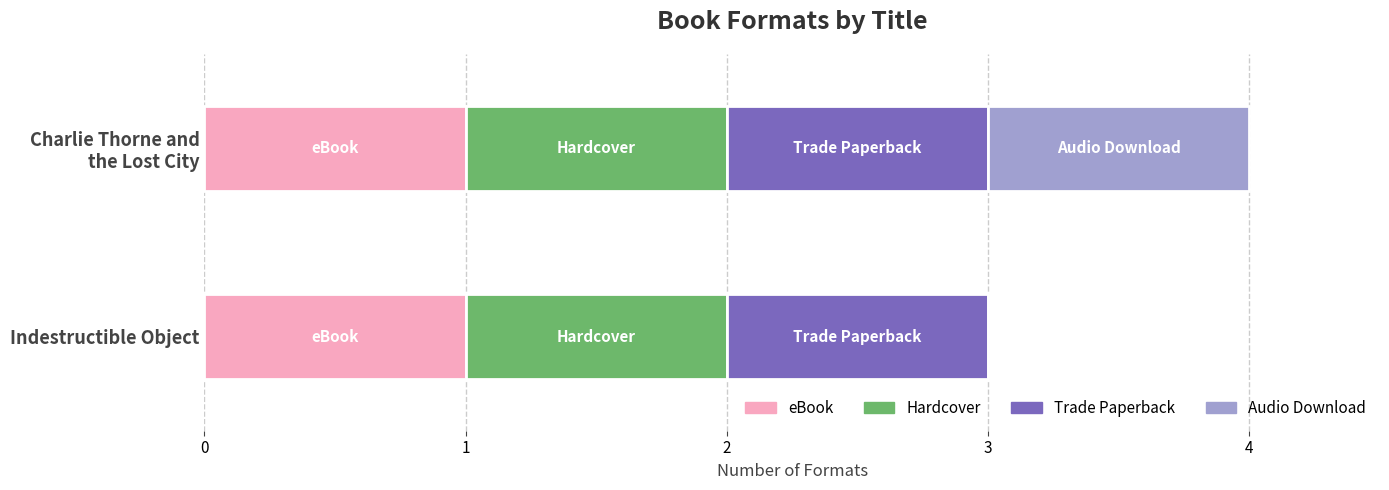

Is it true that eBook equals 1 at Indestructible Object?

True